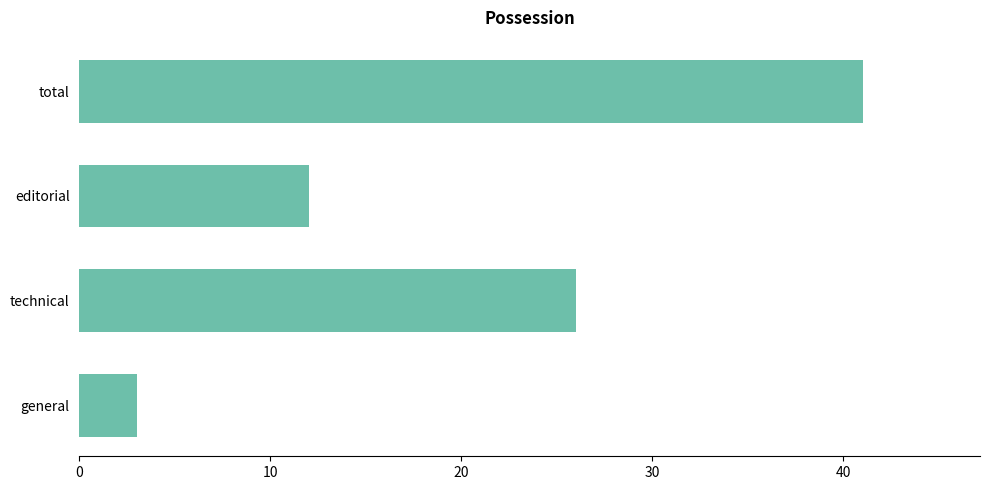

List the labels in order of value, largest first.

total, technical, editorial, general